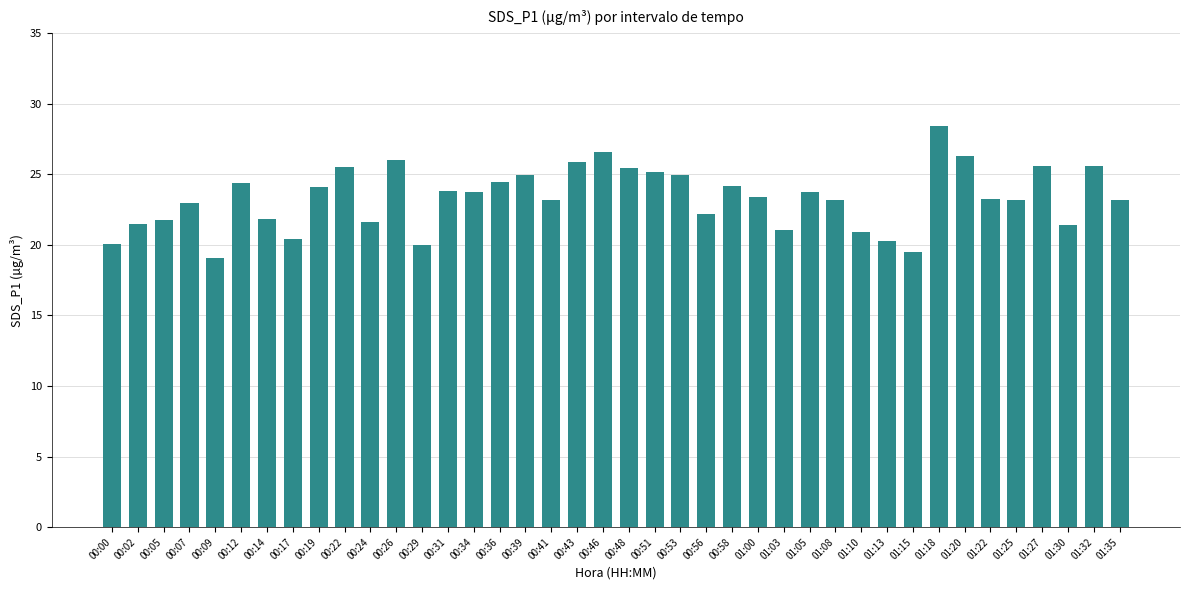

What is the minimum value shown in the chart?

19.1